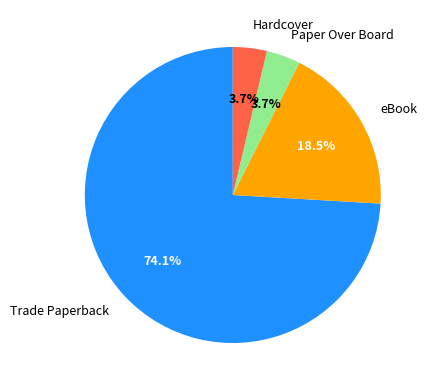

Does Trade Paperback account for over 50% of the chart?

Yes